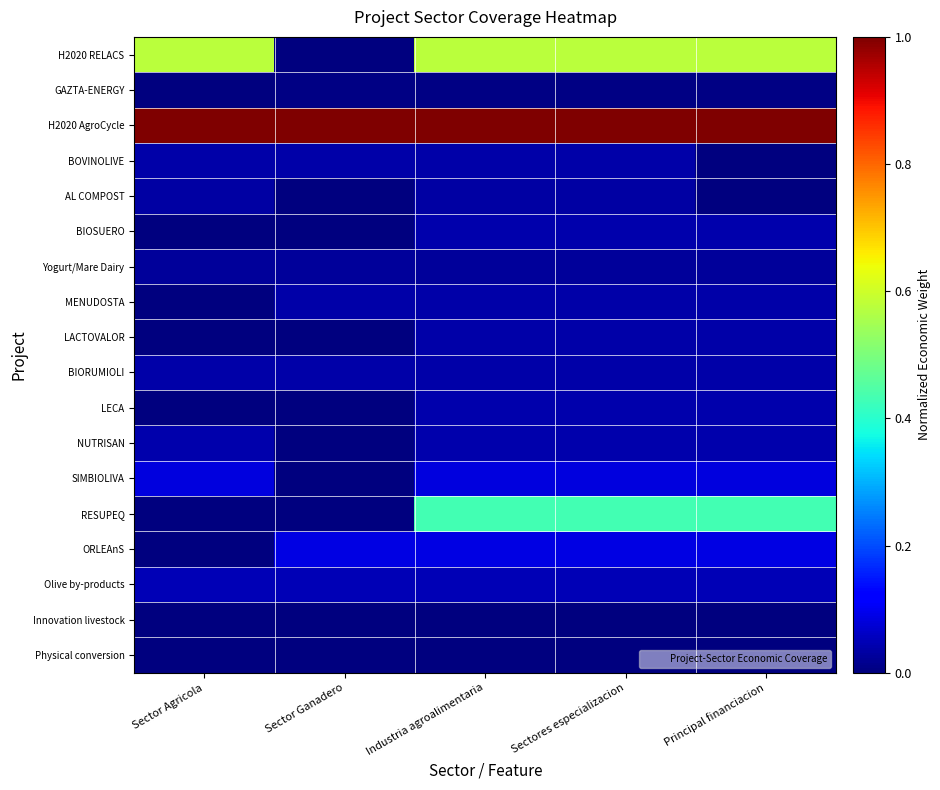

Which has a higher value, Industria agroalimentaria or Sector Agricola?

Industria agroalimentaria